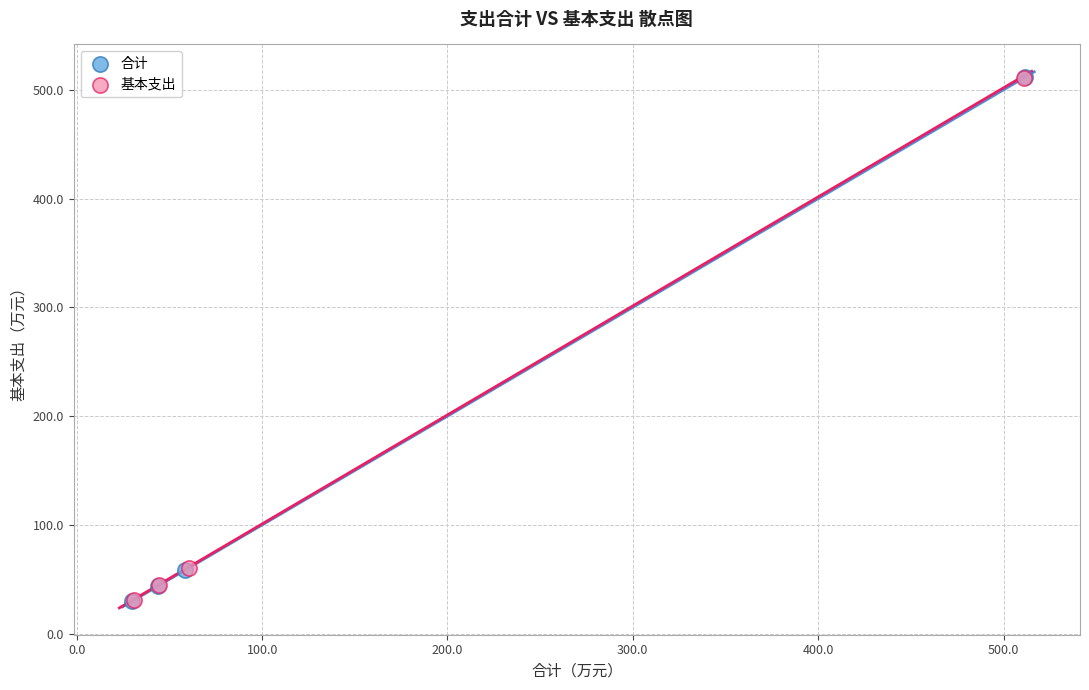

Which series has the widest spread of Y values?

合计